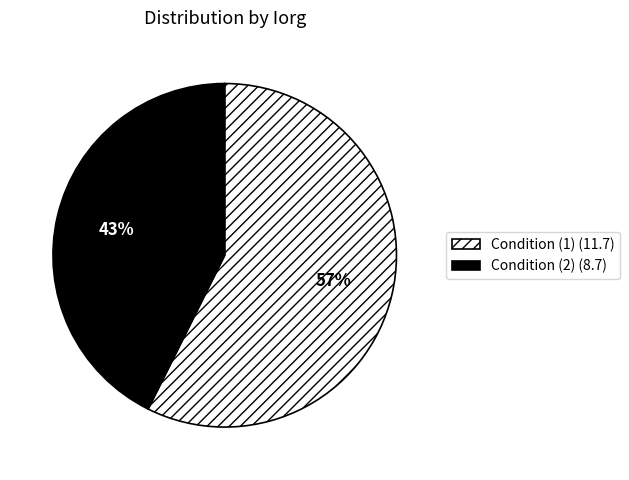

Rank the categories by value from lowest to highest.

Condition (2), Condition (1)